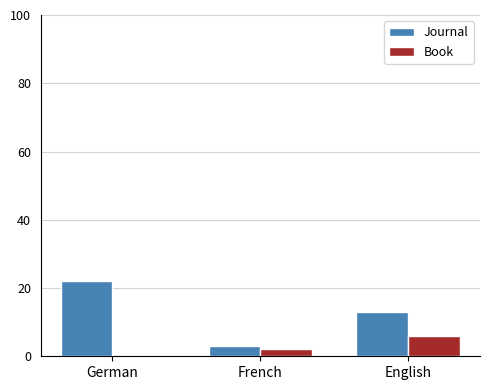

How many series are shown in this chart?

2